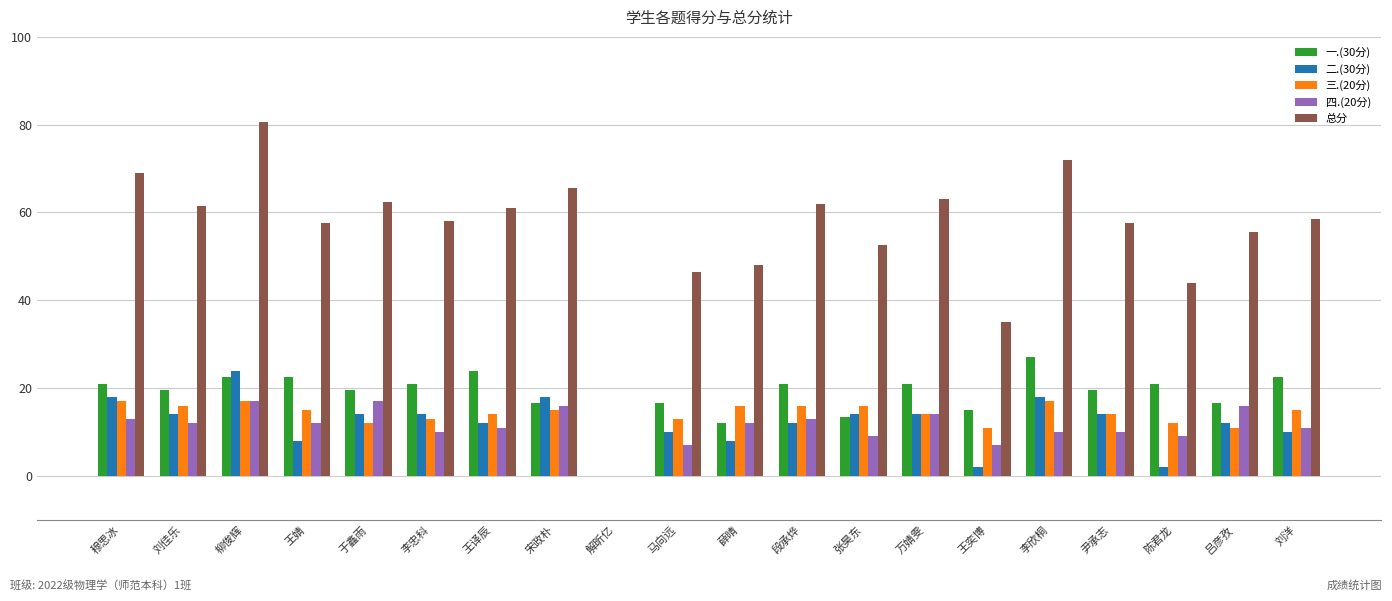

How many positive values does the 三.(20分) series have?

19